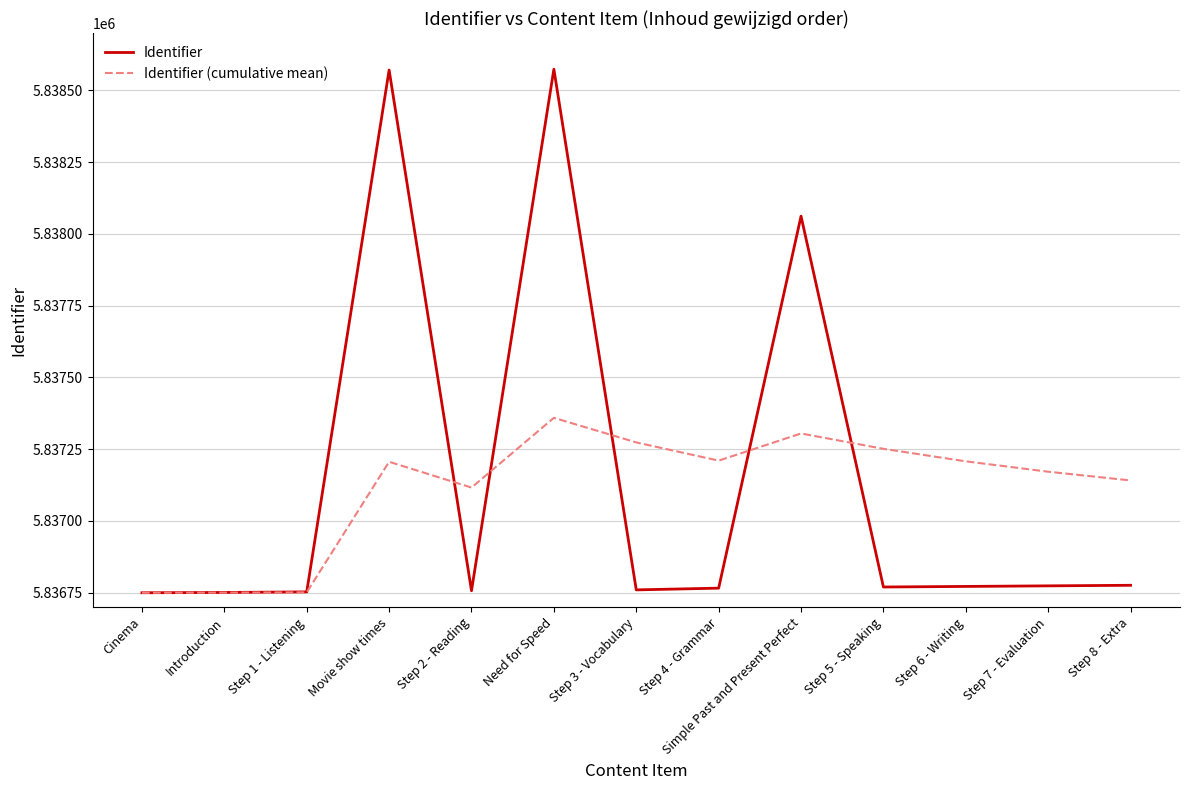

Is the value of Identifier at Cinema greater than the value of Identifier (cumulative mean) at Step 2 - Reading?

No